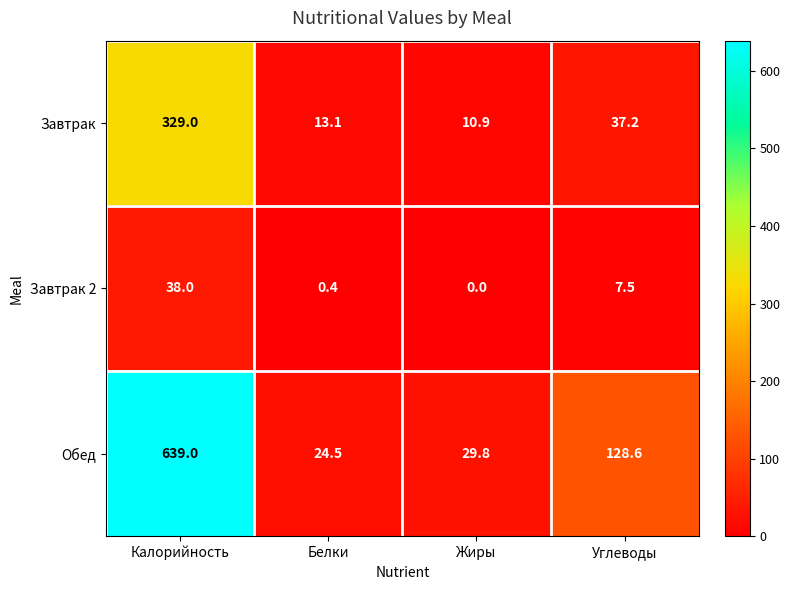

Reading left to right, transcribe all the data shown in this chart.

Завтрак: Калорийность=329.0	Белки=13.1	Жиры=10.9	Углеводы=37.2
Завтрак 2: Калорийность=38.0	Белки=0.4	Жиры=0.0	Углеводы=7.5
Обед: Калорийность=639.0	Белки=24.5	Жиры=29.8	Углеводы=128.6